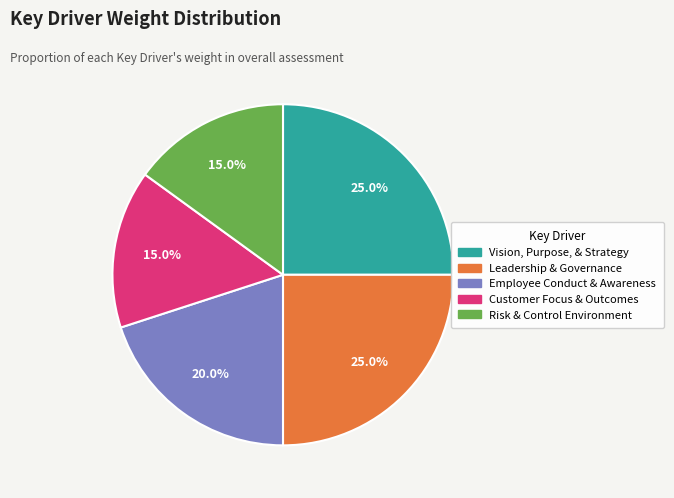

The Risk & Control Environment slice represents 6% of the pie. True or false?

False